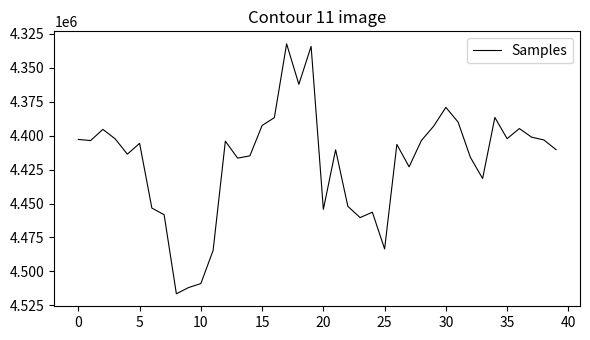

What is the maximum value shown in the chart?

4516506